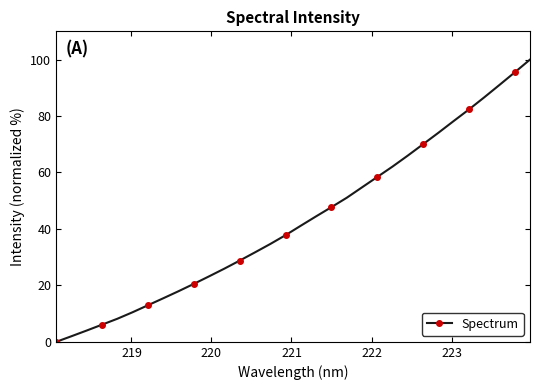

Does the chart display data point markers on the line(s)?

Yes